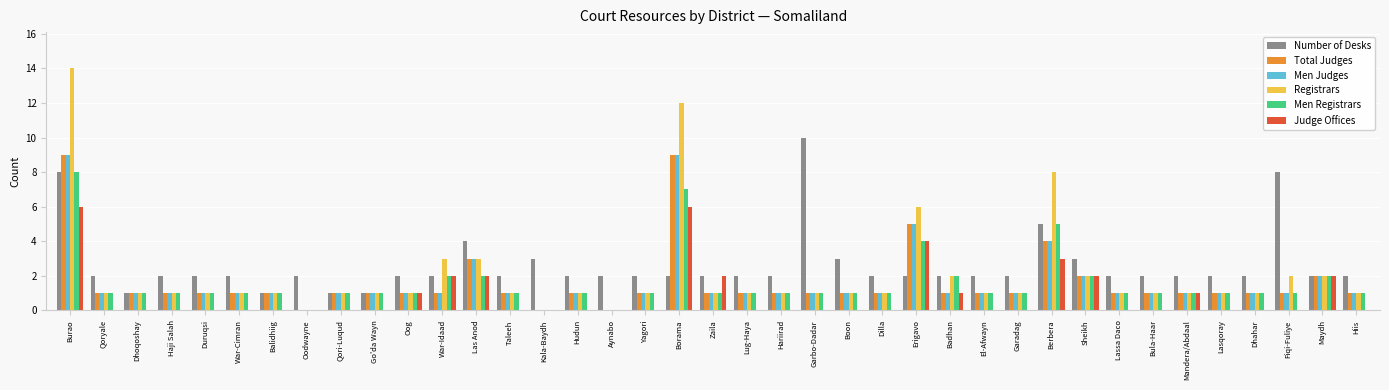

At which category does the chart reach its peak across all series?

Burao